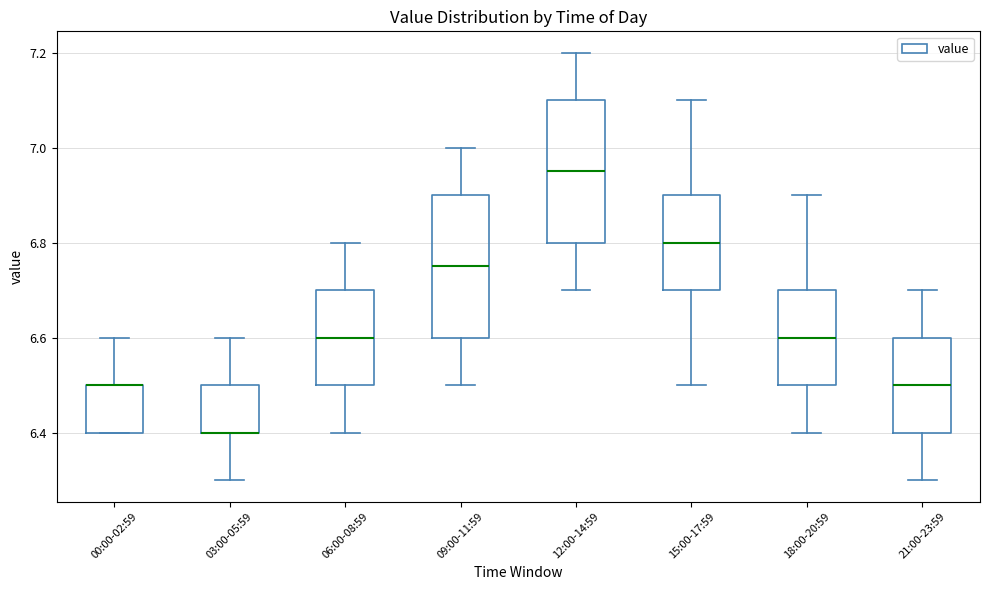

Where is the upper edge of the box for 00:00-02:59 on the y-axis? The values are not printed on the chart, so give them approximately, as read against the axis.

6.50